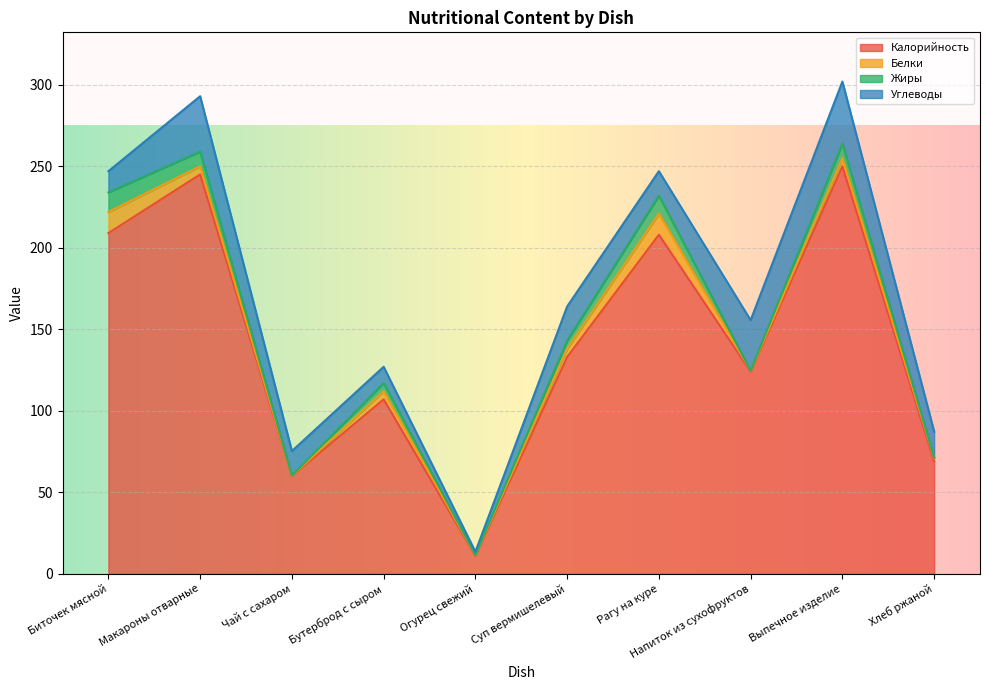

In Калорийность, how many points are lower than both neighbors (excluding endpoints)?

3